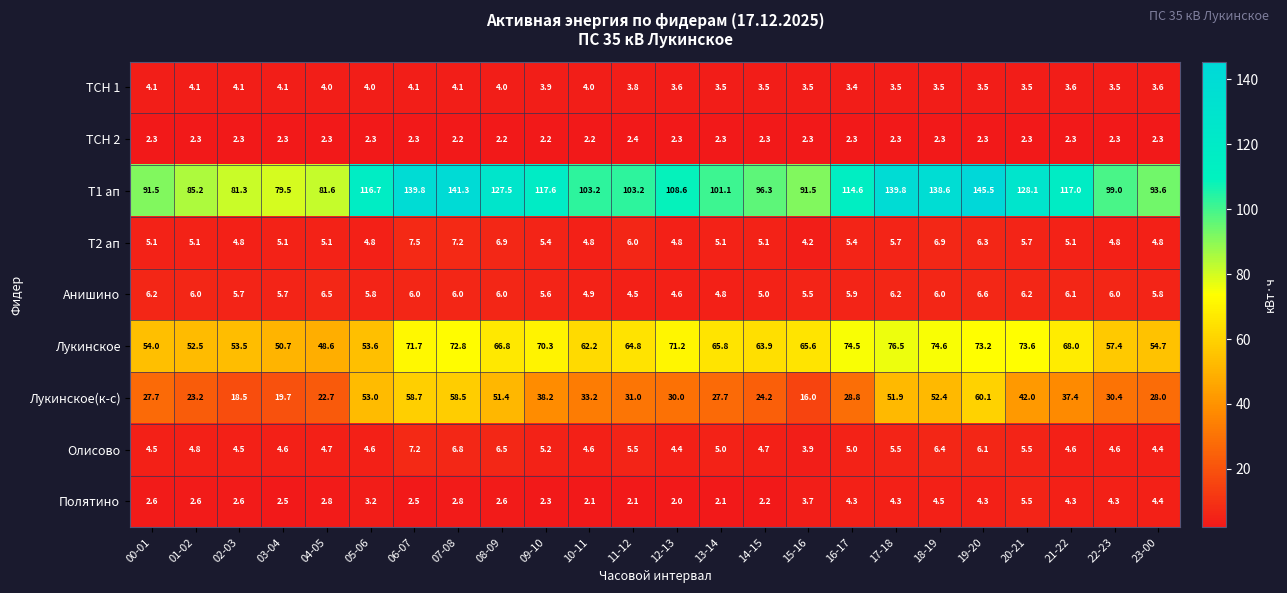

At how many categories does at least one series exceed 74?

24